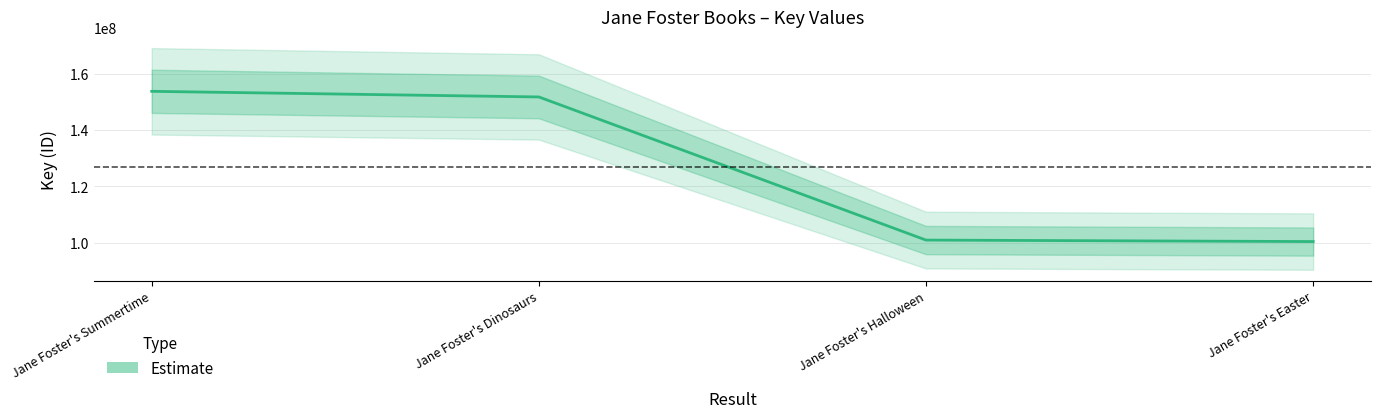

The value at Jane Foster's Dinosaurs is 248460575. True or false?

False